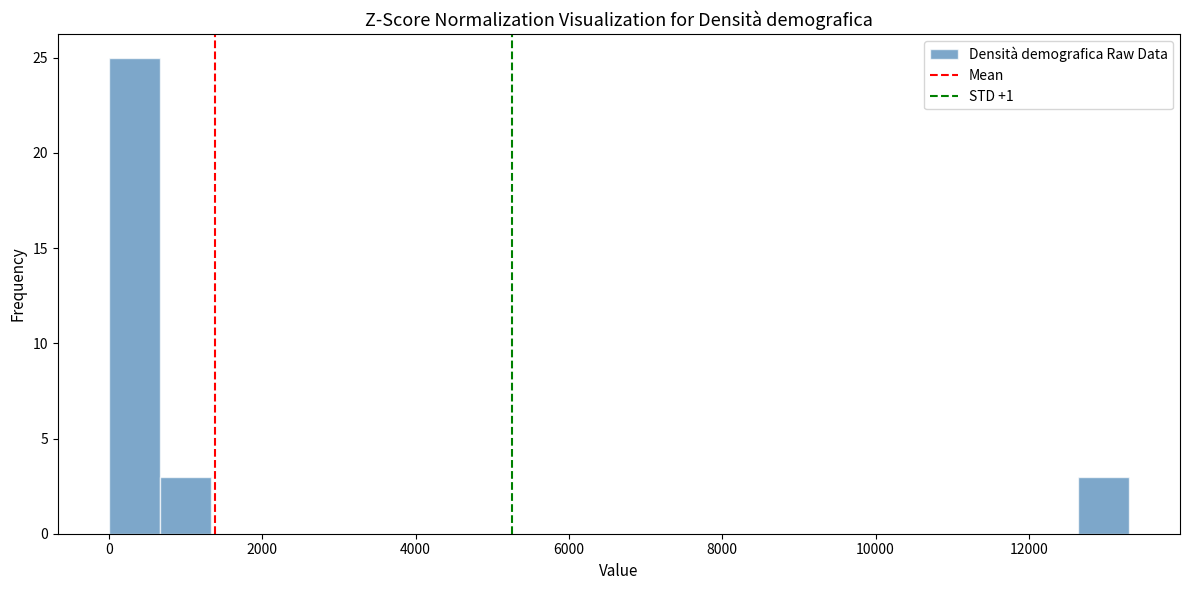

Read against the x-axis, roughly where is the centre of the tallest bar?

400